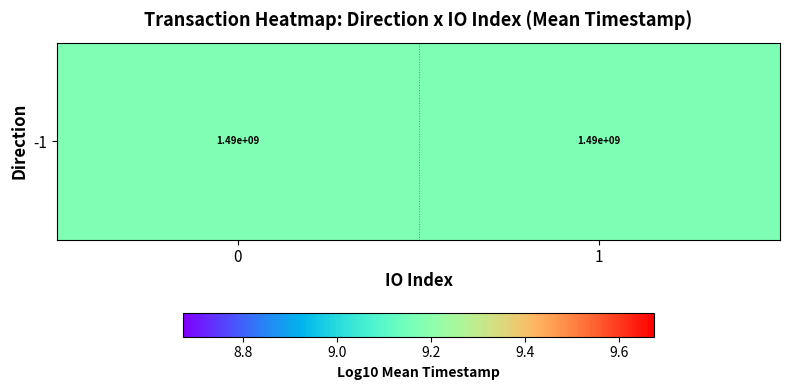

Approximately how many times larger is the value at 1 compared to 0?

1.0